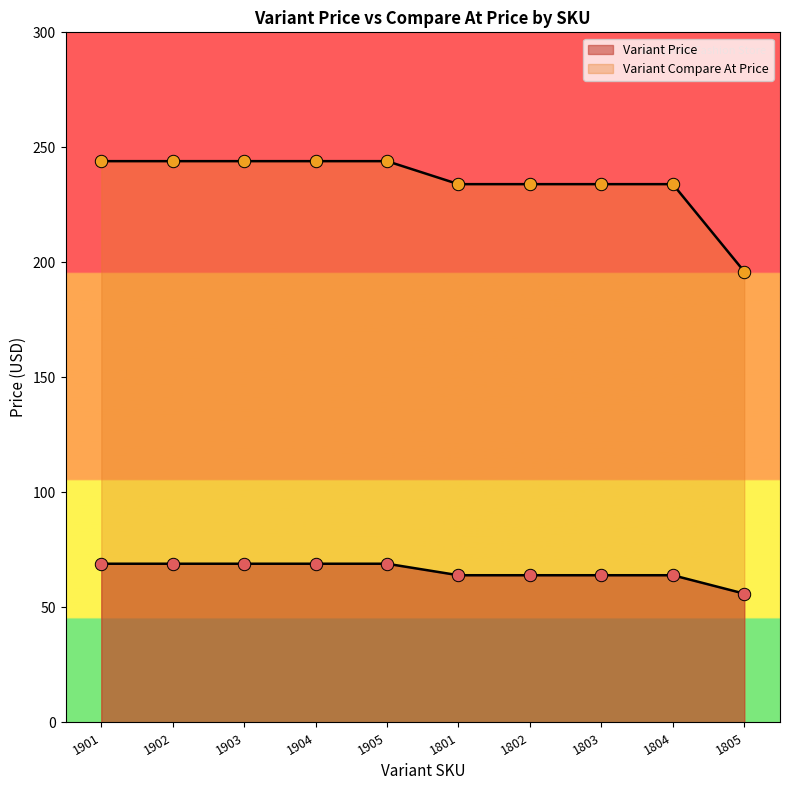

Which series reaches the maximum Y coordinate?

Variant Compare At Price